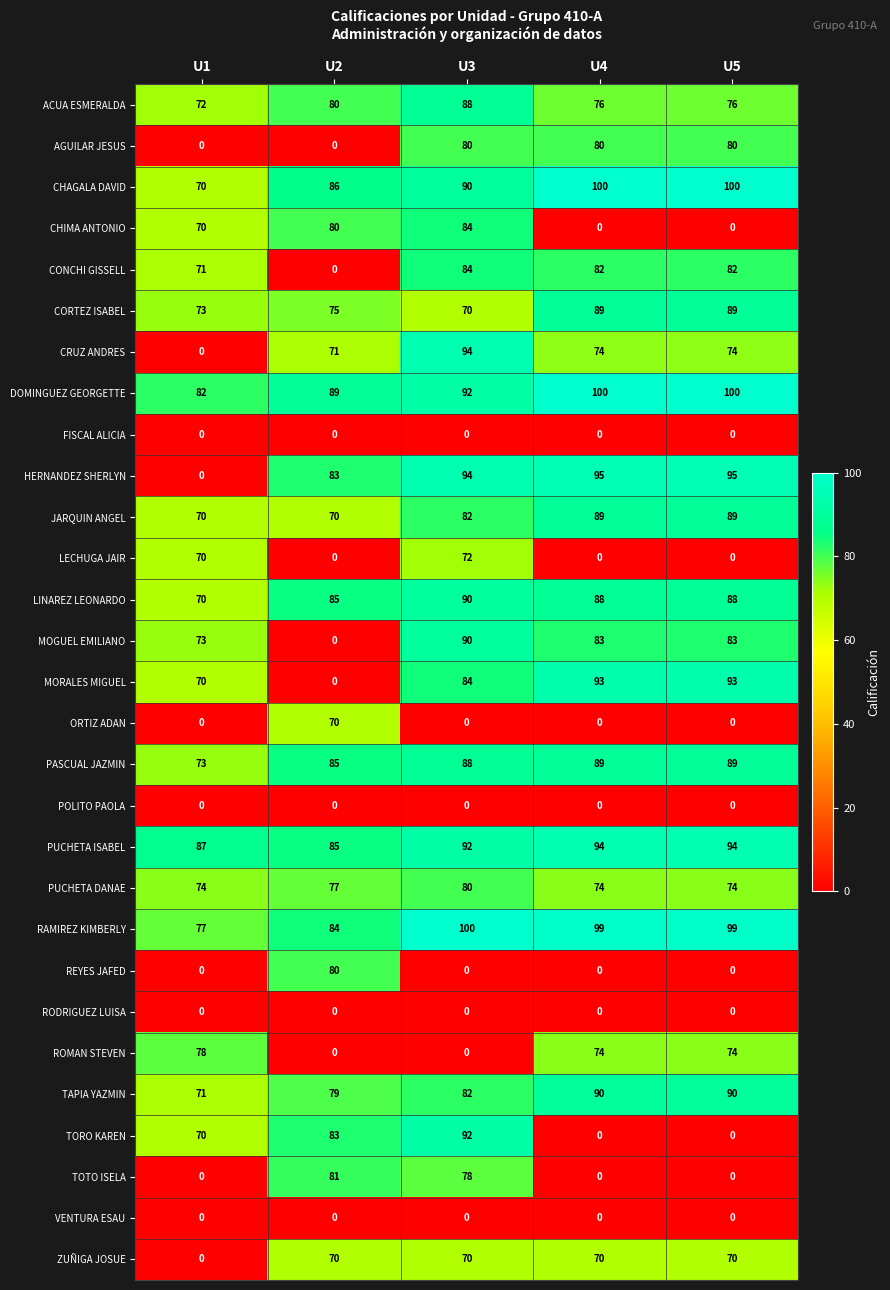

What is the approximate value of CHAGALA DAVID at U1, to the nearest 5?

70